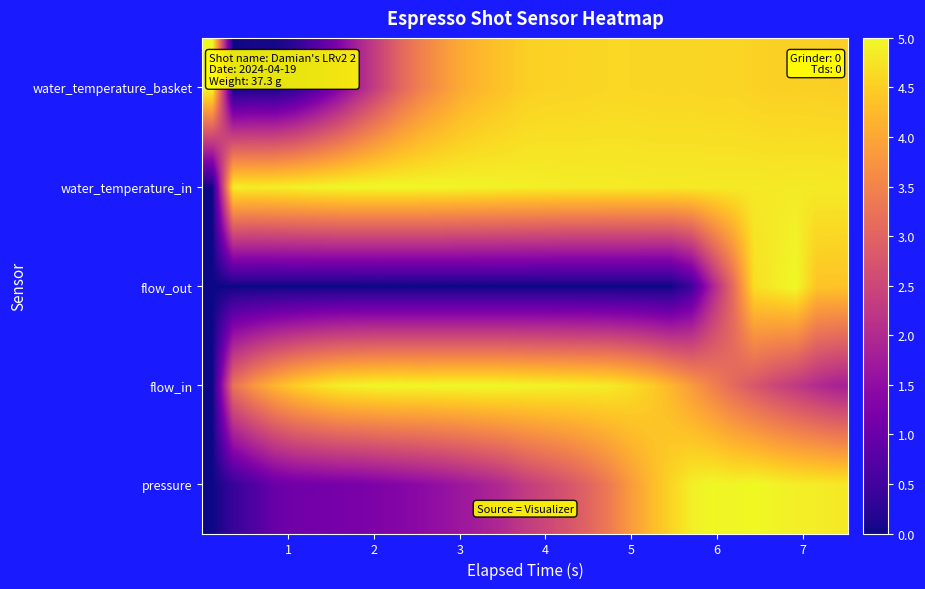

Reading right to left, extract all data points from this chart.

pressure: 4.8	4.9	4.9	4.9	5.0	5.0	5.0	4.9	4.6	4.2	3.8	3.3	3.0	2.7	2.5	2.3	2.0	1.8	1.7	1.5	1.4	1.3	1.3	1.2	1.2	1.1	1.1	1.0	0.7	0.4	0.0
flow_in: 1.8	2.0	2.3	2.5	2.8	3.1	3.5	3.8	4.2	4.5	4.7	4.8	4.9	4.9	4.9	4.9	5.0	5.0	5.0	5.0	5.0	5.0	5.0	4.9	4.9	4.7	4.5	4.2	3.8	3.2	0.0
flow_out: 4.4	4.4	5.0	4.8	4.7	3.1	1.9	0.5	0.0	0.0	0.0	0.0	0.0	0.0	0.0	0.0	0.0	0.0	0.0	0.0	0.0	0.0	0.0	0.0	0.0	0.0	0.0	0.0	0.0	0.0	0.0
water_temperature_in: 4.8	4.8	4.8	4.8	4.8	4.8	4.8	4.8	4.8	4.8	4.8	4.8	4.9	4.9	4.9	4.9	4.9	4.9	4.9	5.0	5.0	5.0	5.0	5.0	5.0	4.9	4.9	4.9	4.9	4.9	0.0
water_temperature_basket: 4.5	4.5	4.5	4.5	4.5	4.6	4.6	4.6	4.6	4.6	4.6	4.6	4.6	4.6	4.6	4.5	4.4	4.2	4.1	3.8	3.5	3.0	2.5	1.9	1.3	0.7	0.3	0.1	0.1	0.0	5.0